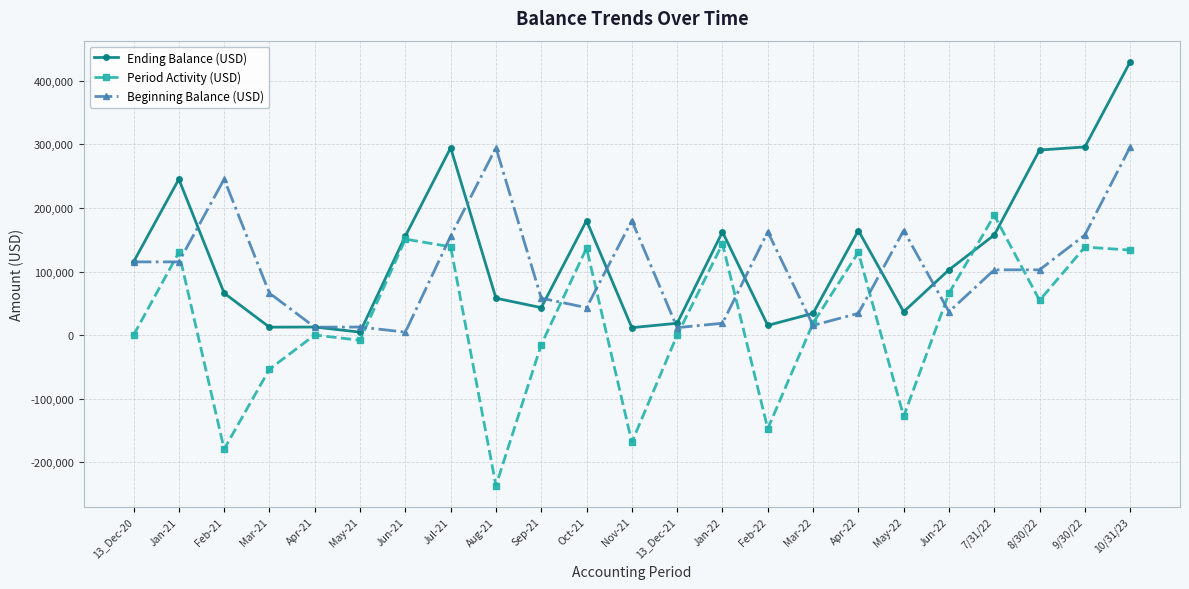

After their last crossing, which series has the higher values: Beginning Balance (USD) or Ending Balance (USD)?

Ending Balance (USD)